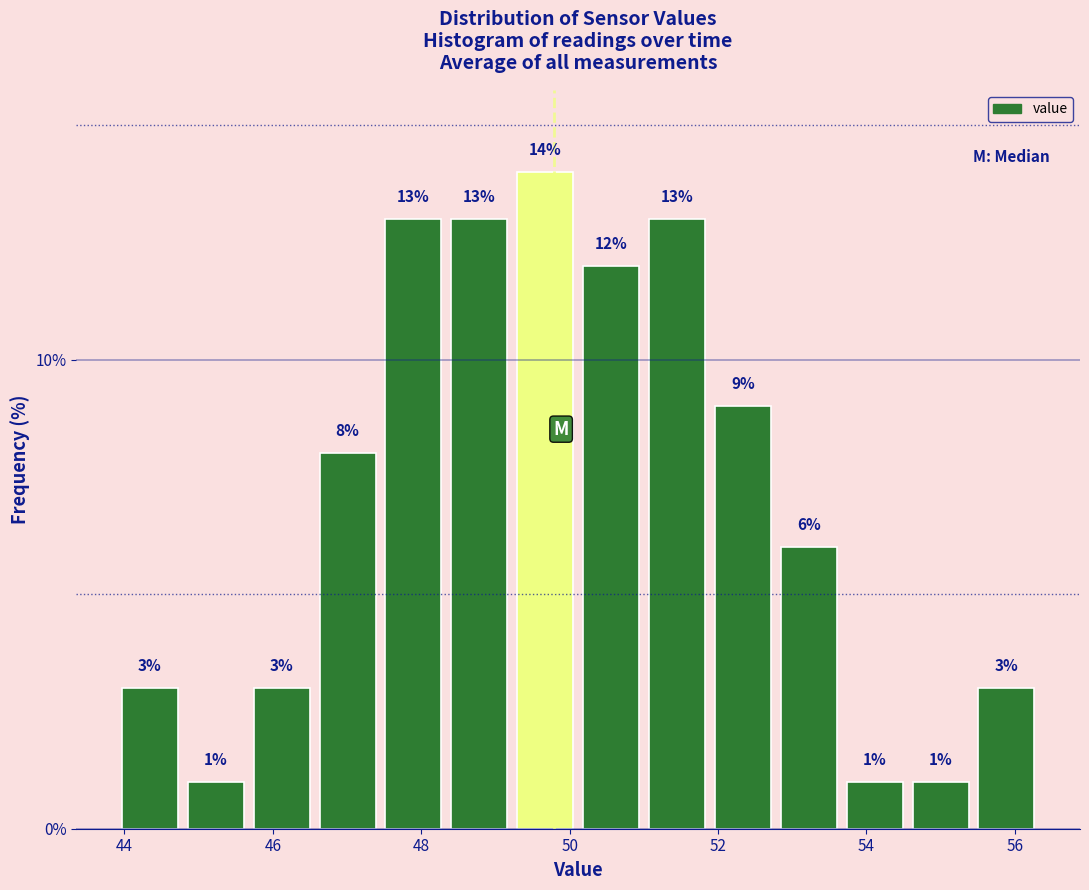

Reading left to right, transcribe this chart: for each bar, give the range it covers on the x-axis and its height. The bar edges are not printed on the chart, so give them approximately, as read against the axis.

44.0 to 44.8: 3
44.8 to 45.6: 1
45.6 to 46.6: 3
46.6 to 47.4: 8
47.4 to 48.4: 13
48.4 to 49.2: 13
49.2 to 50.2: 14
50.2 to 51.0: 12
51.0 to 51.8: 13
51.8 to 52.8: 9
52.8 to 53.6: 6
53.6 to 54.6: 1
54.6 to 55.4: 1
55.4 to 56.4: 3